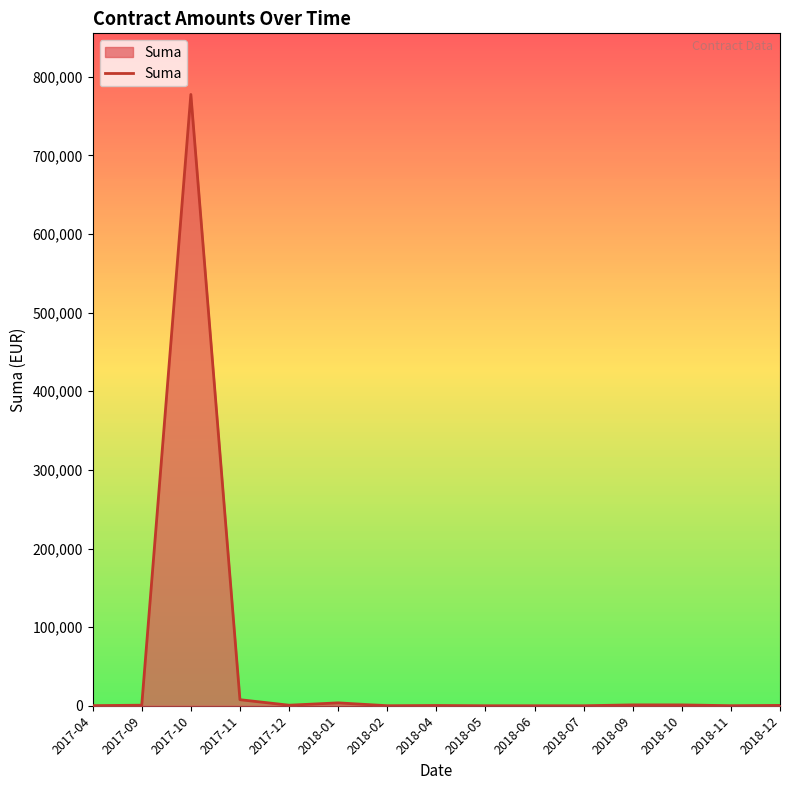

Is it true that the value at 2017-10 is 777542.9?

True